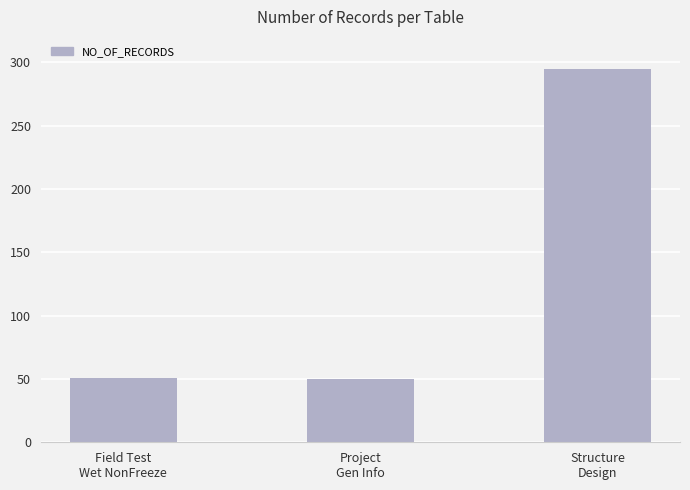

What is the value of the 1st bar from the left?

51